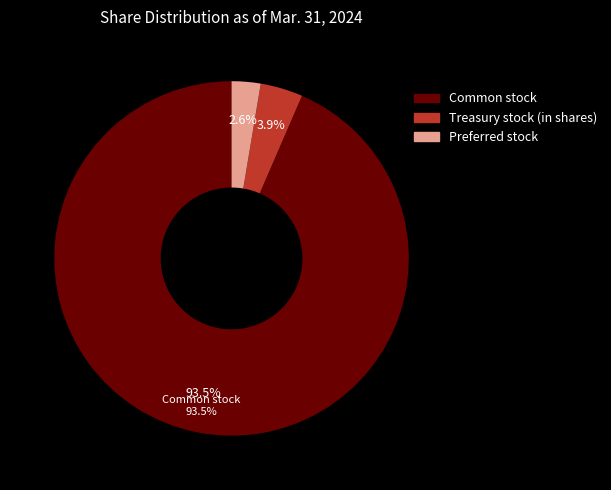

True or false: Preferred stock, authorized (in shares) accounts for 3% of the total.

True